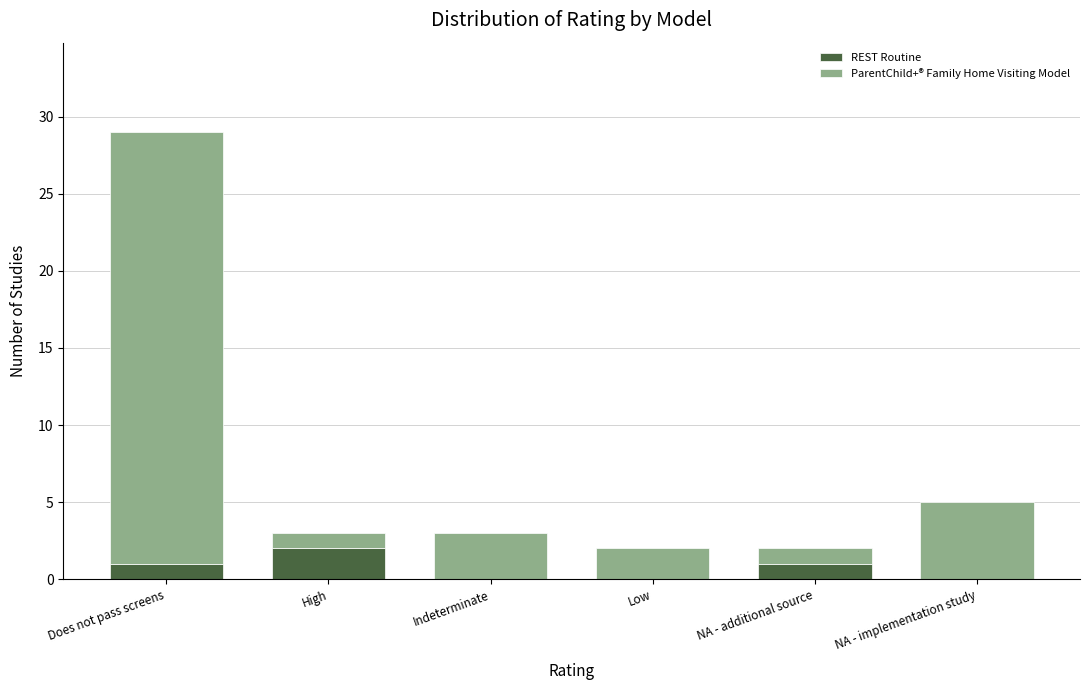

What are all the series names shown in the legend?

REST Routine, ParentChild+® Family Home Visiting Model